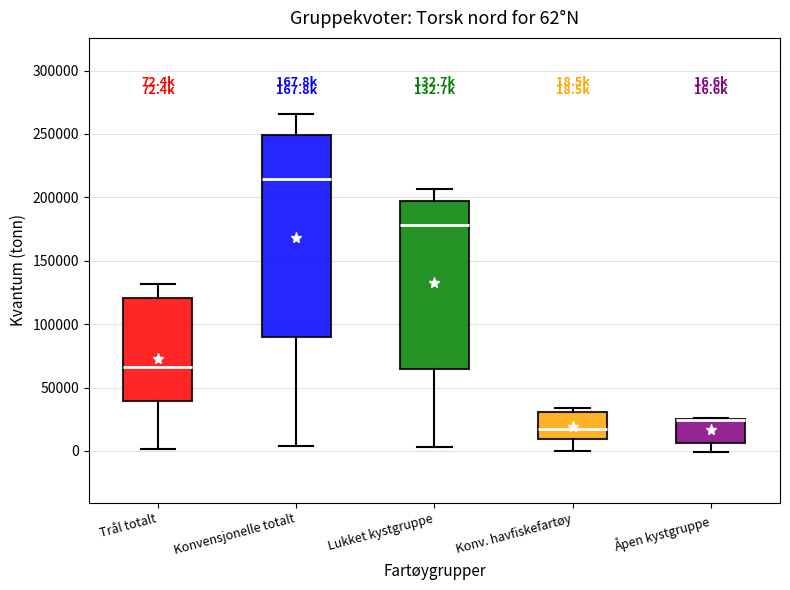

Which box is the tallest, from its lower edge to its upper edge?

Konvensjonelle totalt